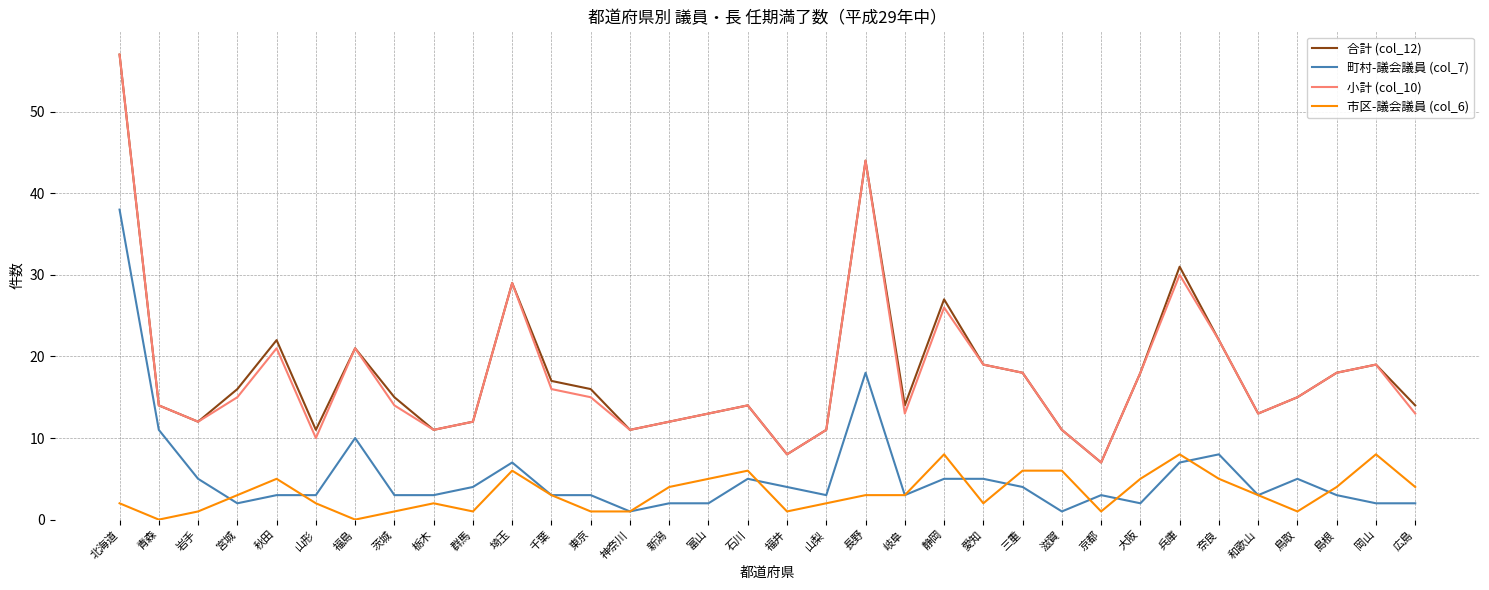

Where is the first local minimum for 市区-議会議員 (col_6)?

青森